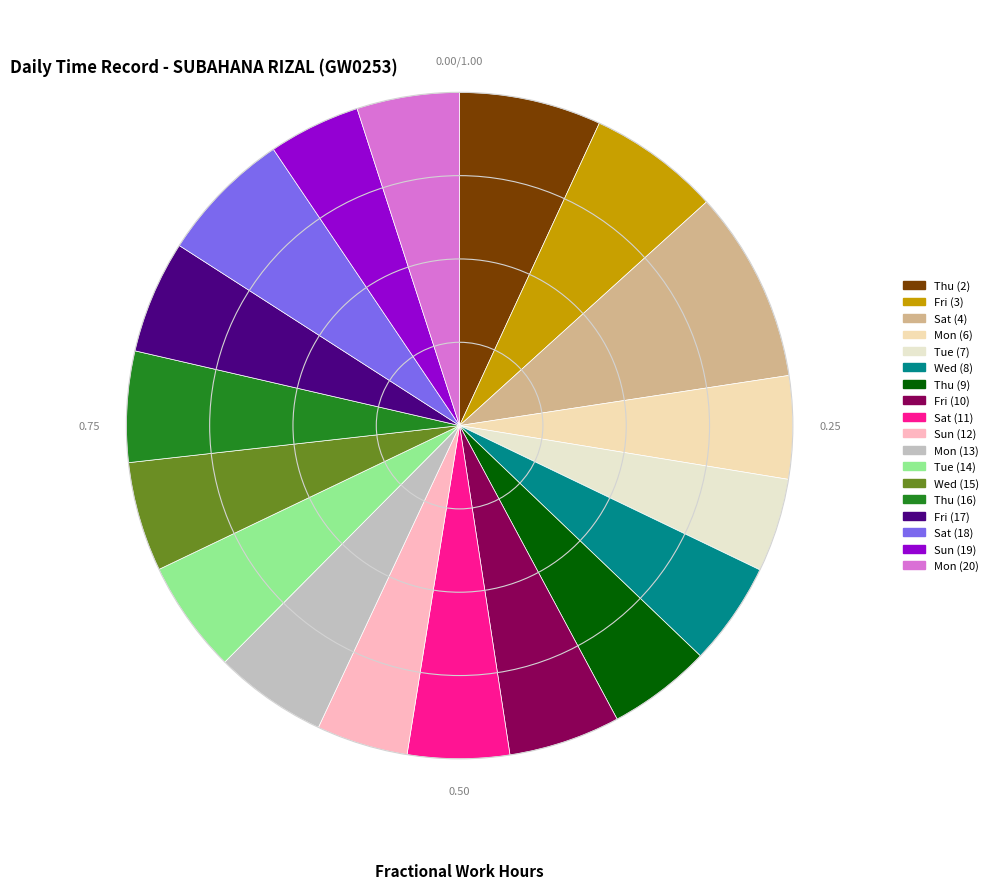

Does Mon (13) represent more than half of the total?

No